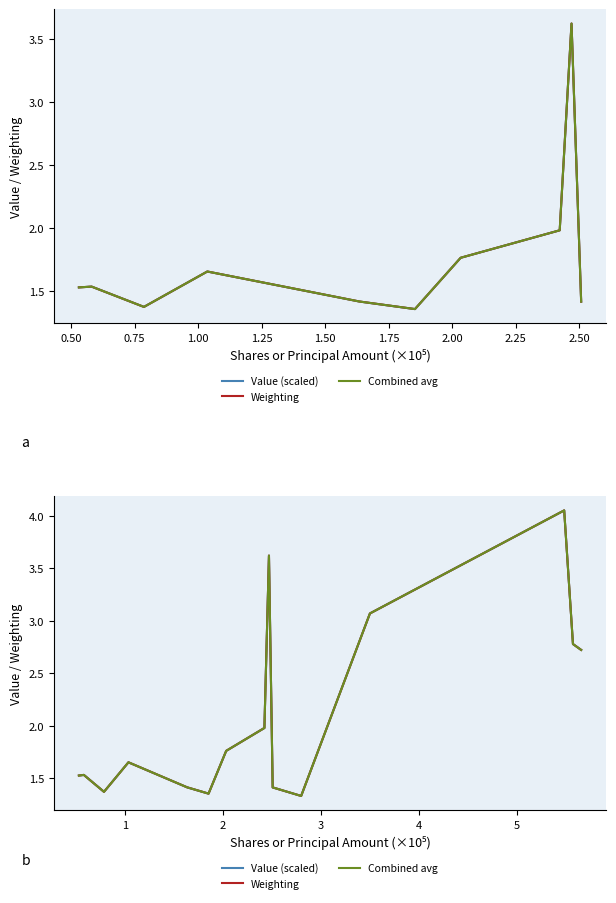

What is the minimum value shown in the chart?

1.3